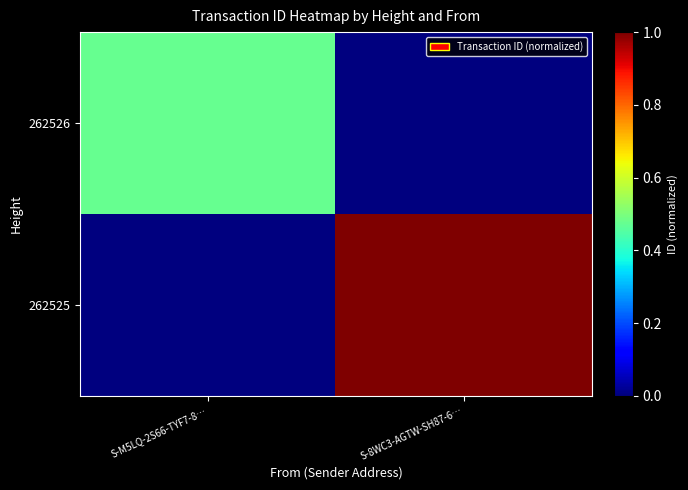

What is the spread (max minus min) of values at S-M5LQ-2S66-TYF7-8…?

0.5